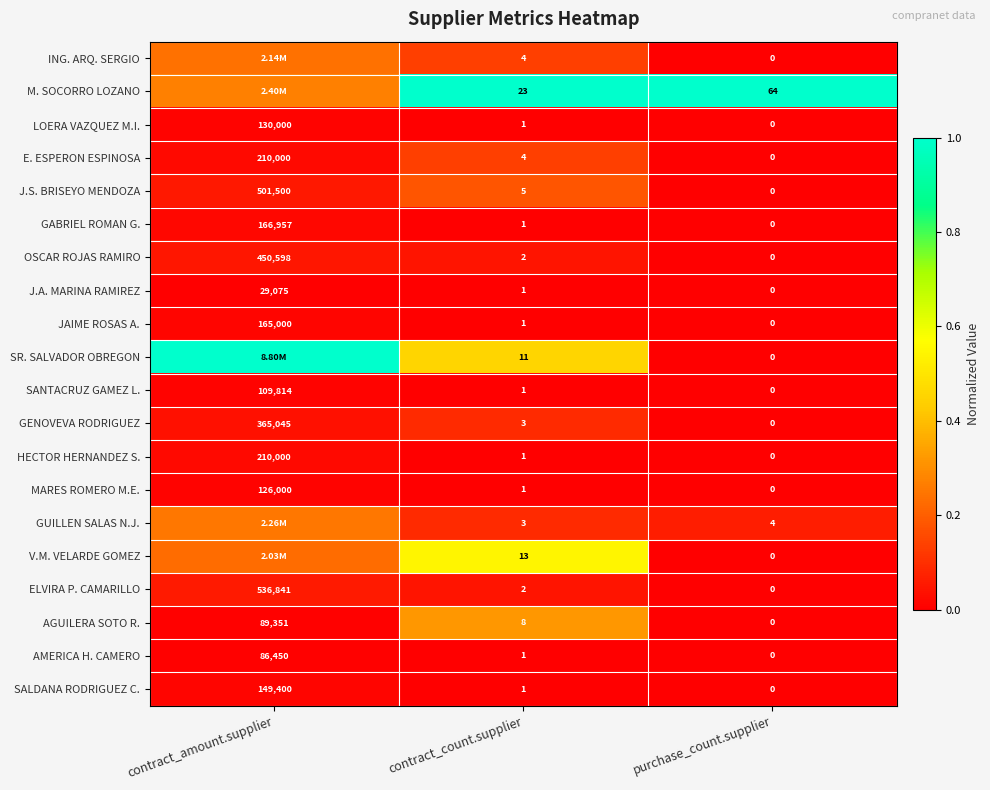

What is the spread (max minus min) of values at purchase_count.supplier?

64.0